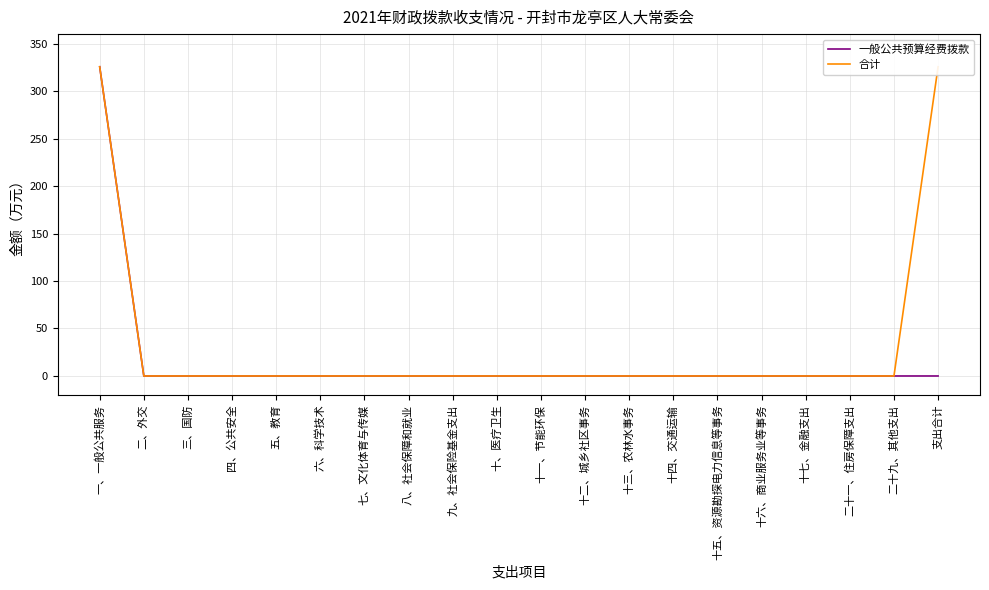

What is the difference between the maximum and minimum values in the 一般公共预算经费拨款 series?

325.6